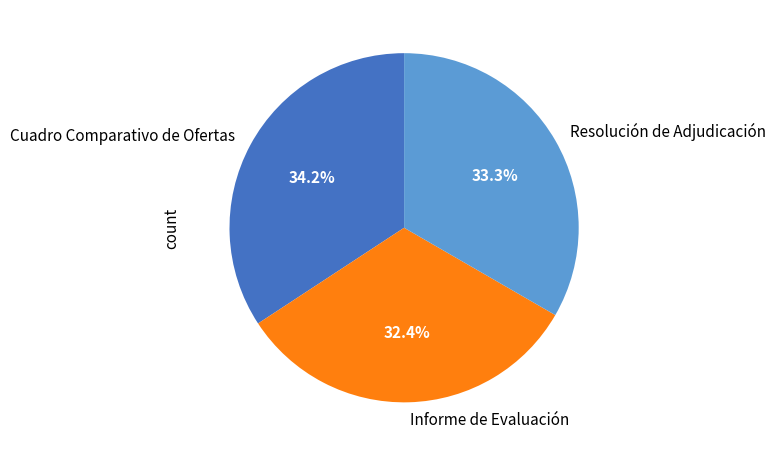

To the nearest percent, what portion does Cuadro Comparativo de Ofertas represent?

34%